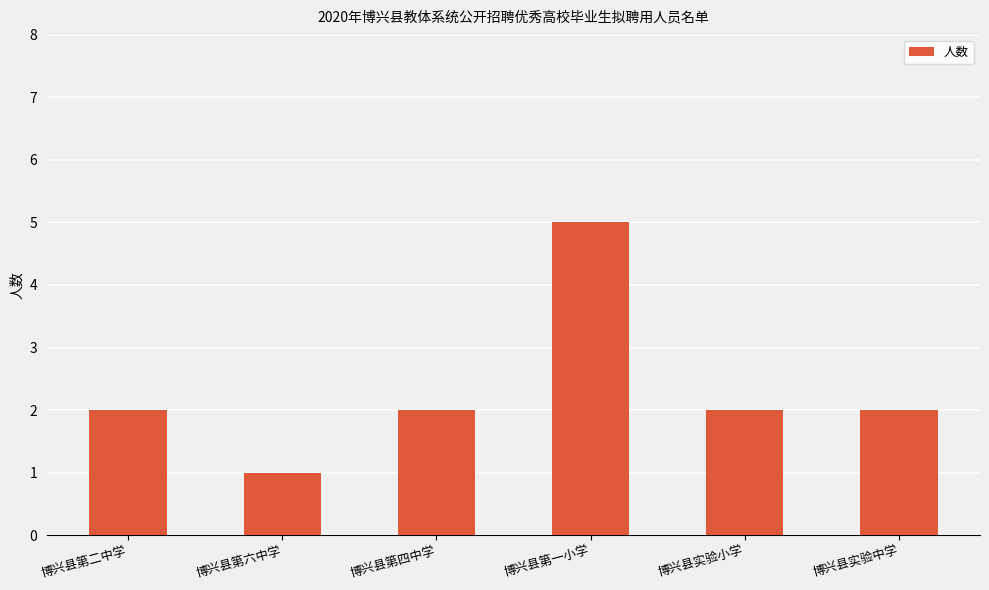

The chart shows a value of 2 at 博兴县第四中学. True or false?

True